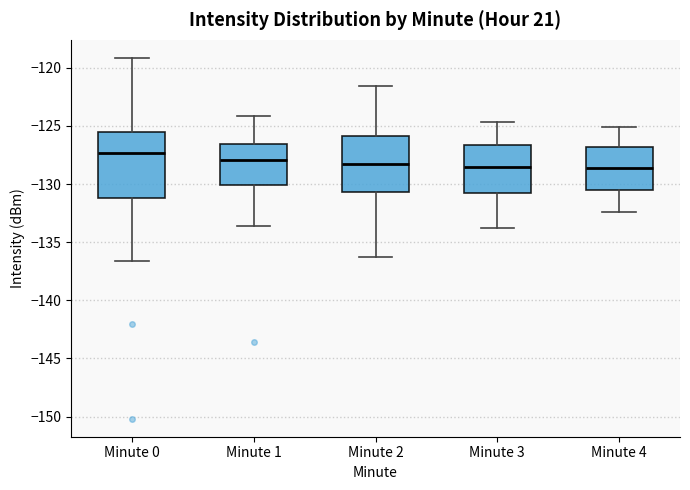

Reading left to right, transcribe this box plot: for each box, give where its median line is, the range the box spans, and where its two whiskers end, as read against the y-axis. The values are not printed on the chart, so give them approximately, as read against the axis.

Minute 0: median -127.5, box -131.0 to -125.5, whiskers -136.5 to -119.0
Minute 1: median -128.0, box -130.0 to -126.5, whiskers -133.5 to -124.0
Minute 2: median -128.0, box -130.5 to -126.0, whiskers -136.5 to -121.5
Minute 3: median -128.5, box -131.0 to -126.5, whiskers -134.0 to -124.5
Minute 4: median -128.5, box -130.5 to -127.0, whiskers -132.5 to -125.0